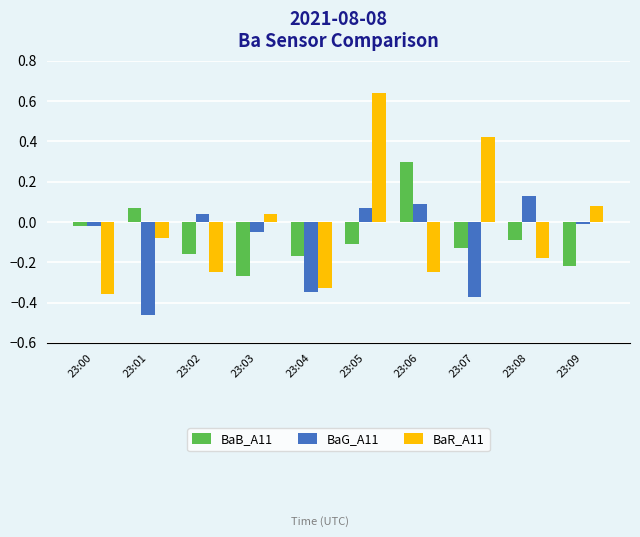

At which category does the chart reach its peak across all series?

23:05